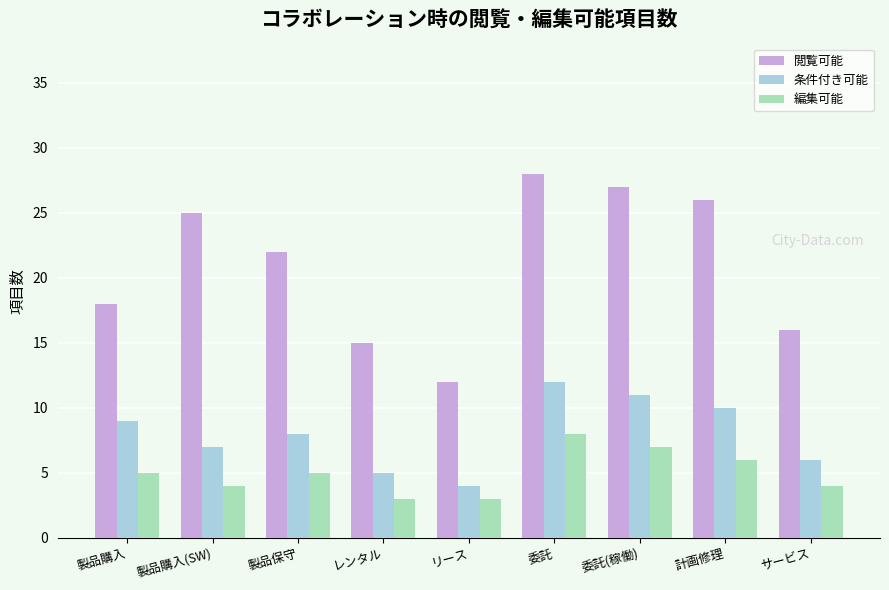

List the series in order of their peak value, lowest first.

編集可能, 条件付き可能, 閲覧可能